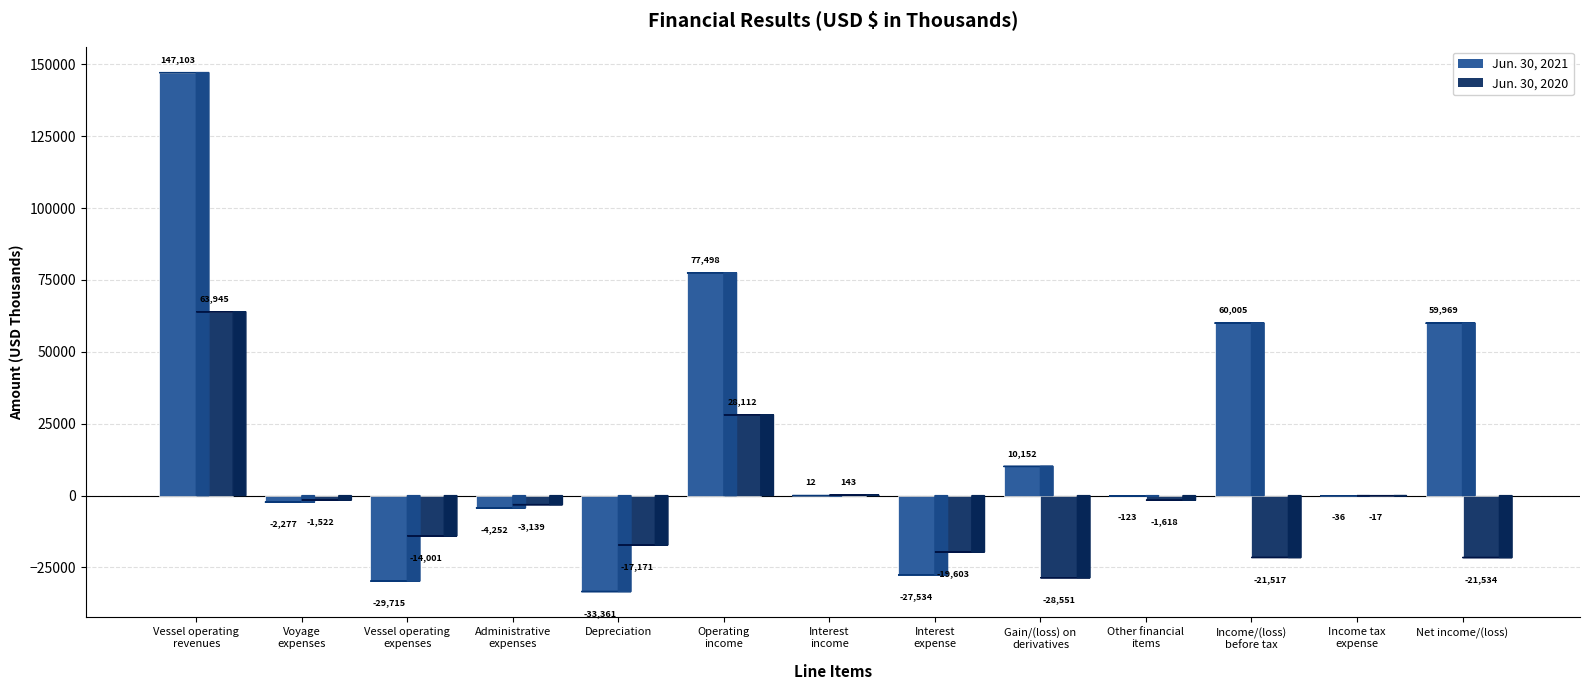

Which series has the largest range (max minus min)?

Jun. 30, 2021